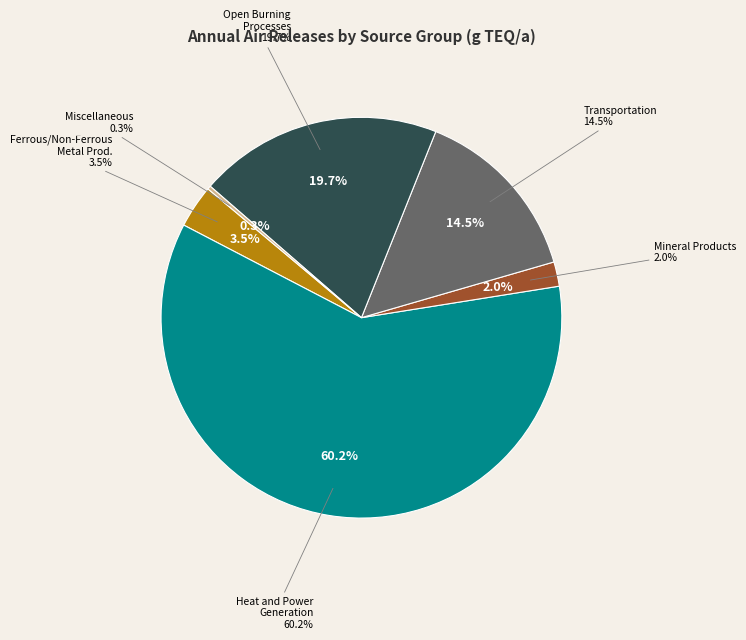

What is the ratio of the value at Ferrous and Non-Ferrous Metal Production to the value at Heat and Power Generation?

0.1